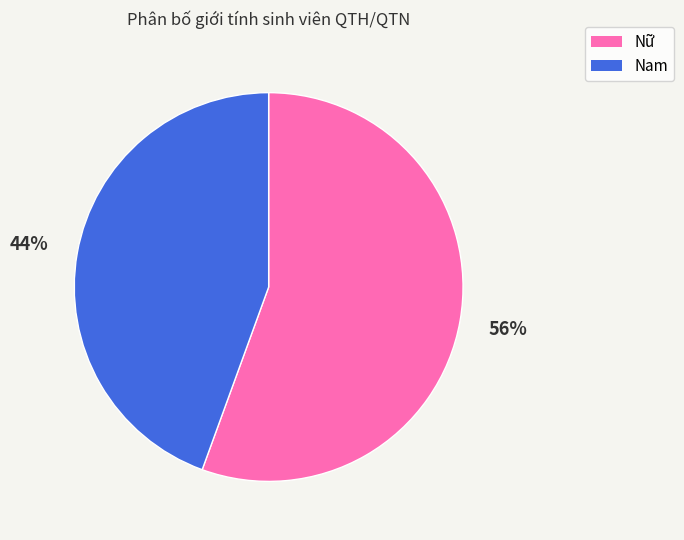

What is the largest slice in the pie chart?

Nữ